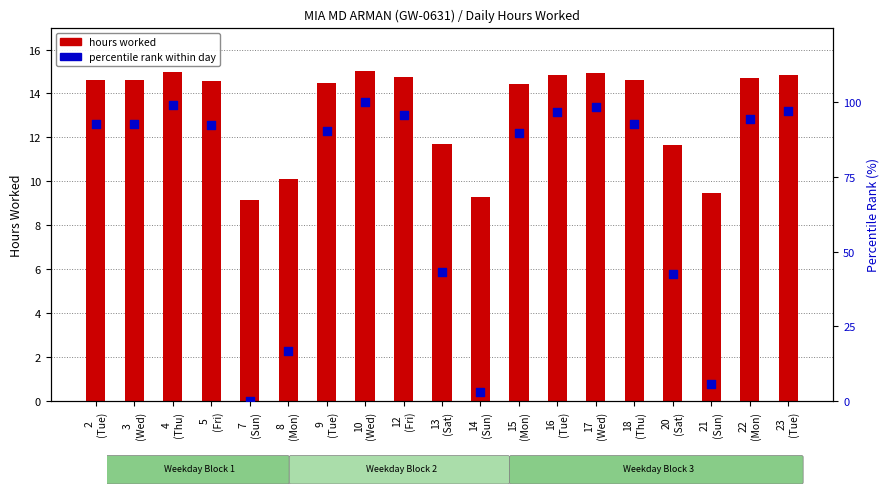

What are all the series names shown in the legend?

hours worked, percentile rank within day